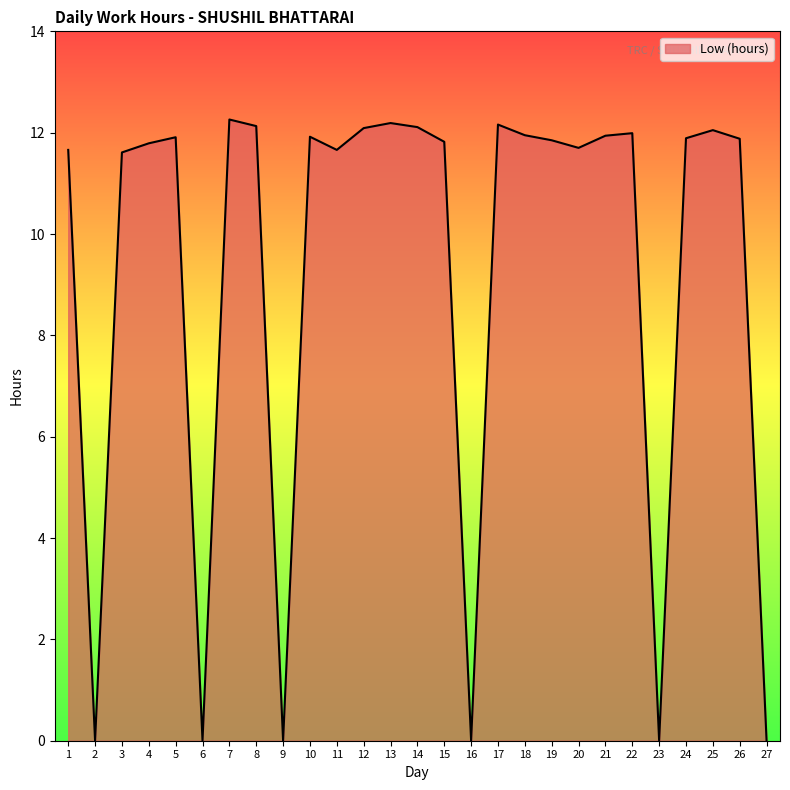

At which category does the data reach its first local peak?

5